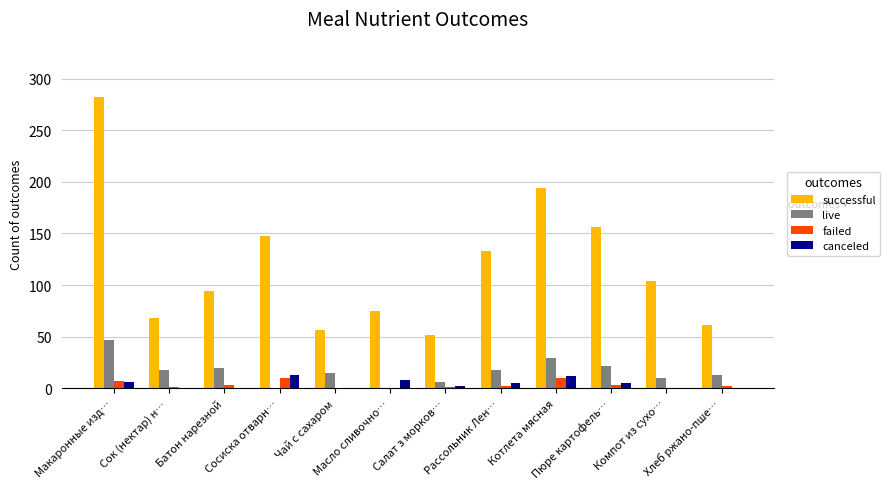

Read the live value at Рассольник Лен….

17.6